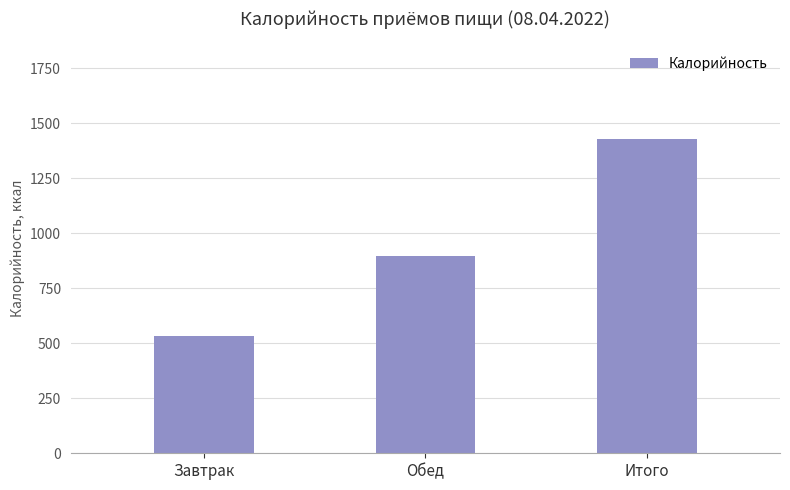

What position from the left is Завтрак?

1